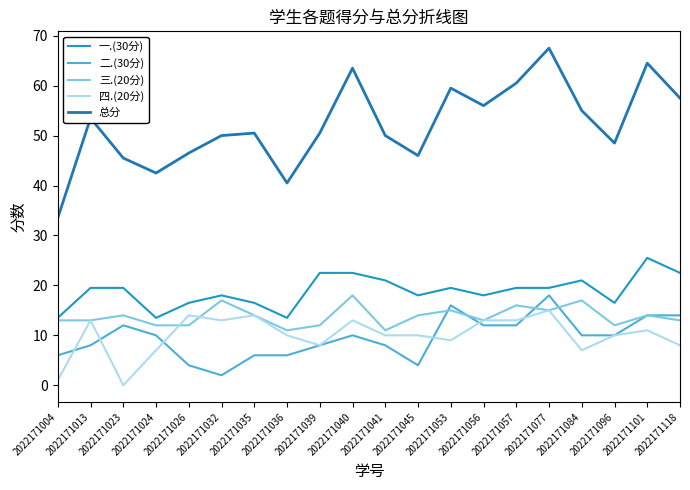

Reading left to right, list all the values displayed in this chart.

一.(30分): 13.5	19.5	19.5	13.5	16.5	18.0	16.5	13.5	22.5	22.5	21.0	18.0	19.5	18.0	19.5	19.5	21.0	16.5	25.5	22.5
二.(30分): 6.0	8.0	12.0	10.0	4.0	2.0	6.0	6.0	8.0	10.0	8.0	4.0	16.0	12.0	12.0	18.0	10.0	10.0	14.0	14.0
三.(20分): 13.0	13.0	14.0	12.0	12.0	17.0	14.0	11.0	12.0	18.0	11.0	14.0	15.0	13.0	16.0	15.0	17.0	12.0	14.0	13.0
四.(20分): 1.0	13.0	0.0	7.0	14.0	13.0	14.0	10.0	8.0	13.0	10.0	10.0	9.0	13.0	13.0	15.0	7.0	10.0	11.0	8.0
总分: 33.5	53.5	45.5	42.5	46.5	50.0	50.5	40.5	50.5	63.5	50.0	46.0	59.5	56.0	60.5	67.5	55.0	48.5	64.5	57.5